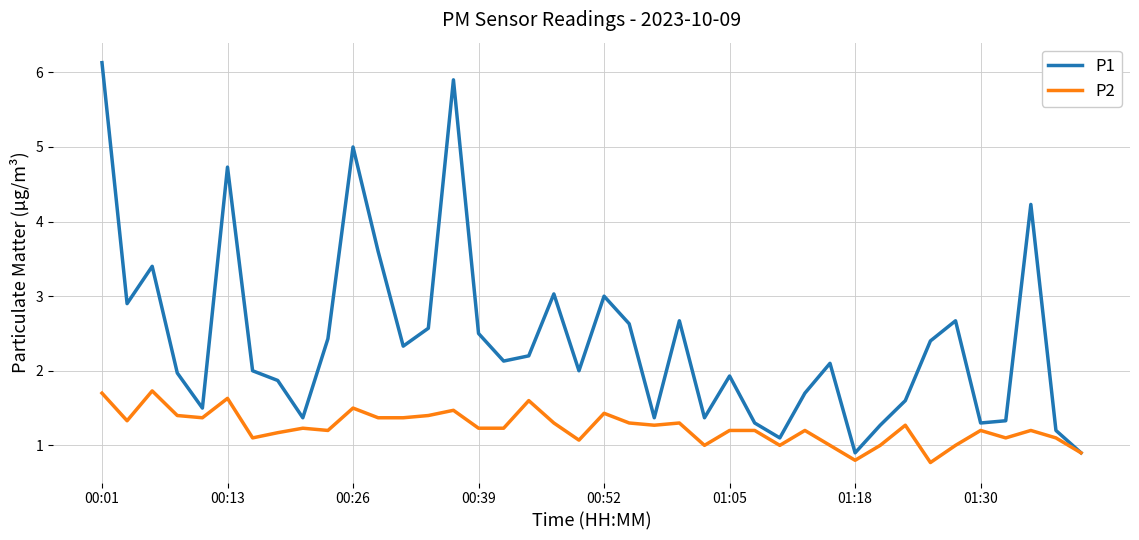

Which series has the largest range (max minus min)?

P1